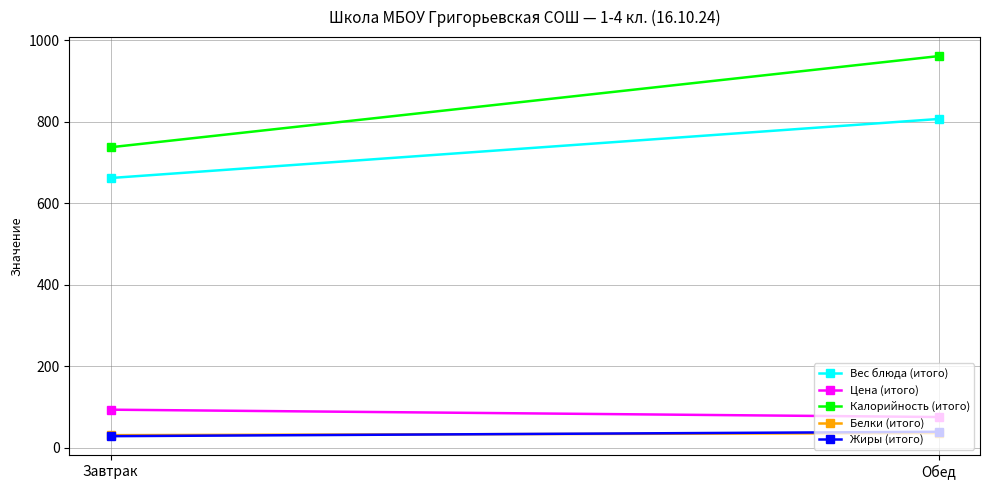

At which label does Вес блюда (итого) reach its minimum?

Завтрак